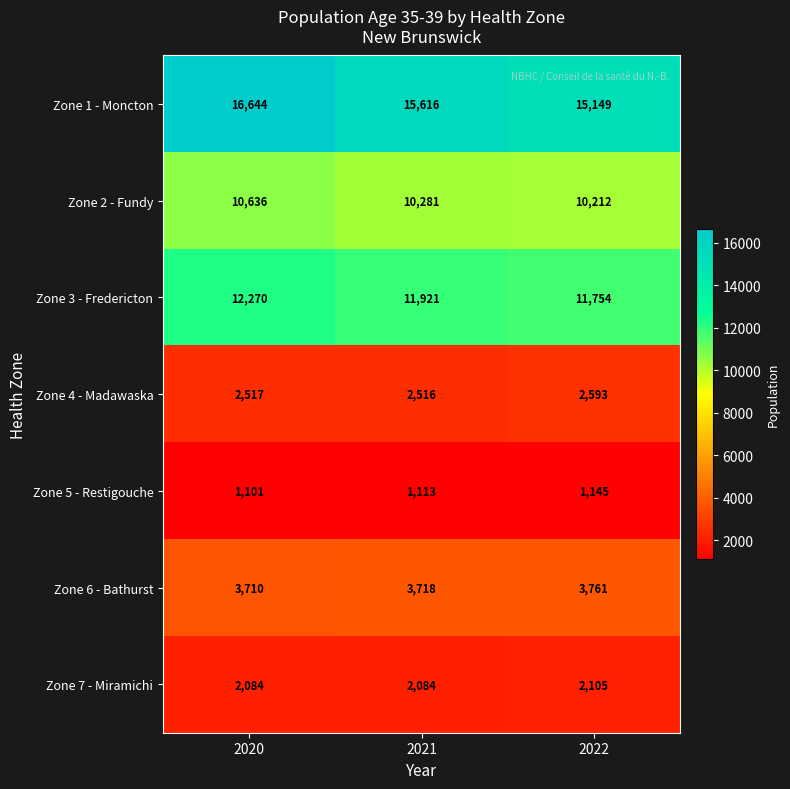

Reading left to right, what are all the values shown in this chart?

Zone 1 - Moncton: 16644	15616	15149
Zone 2 - Fundy: 10636	10281	10212
Zone 3 - Fredericton: 12270	11921	11754
Zone 4 - Madawaska: 2517	2516	2593
Zone 5 - Restigouche: 1101	1113	1145
Zone 6 - Bathurst: 3710	3718	3761
Zone 7 - Miramichi: 2084	2084	2105